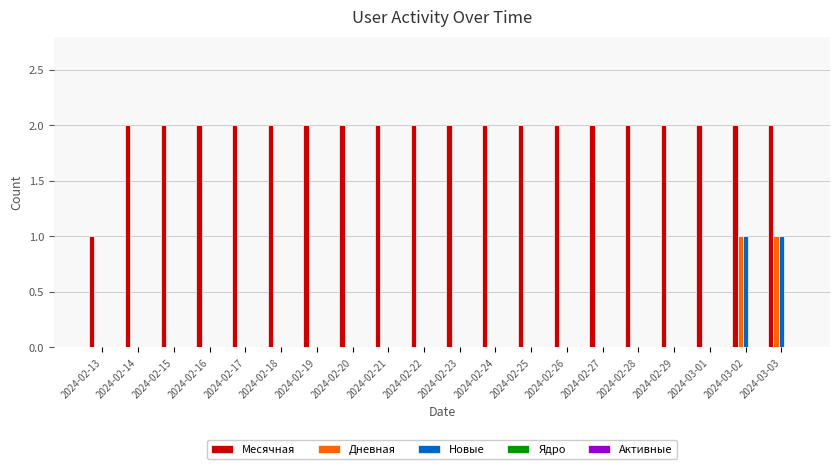

The value of Месячная at 2024-02-24 is 2. True or false?

True